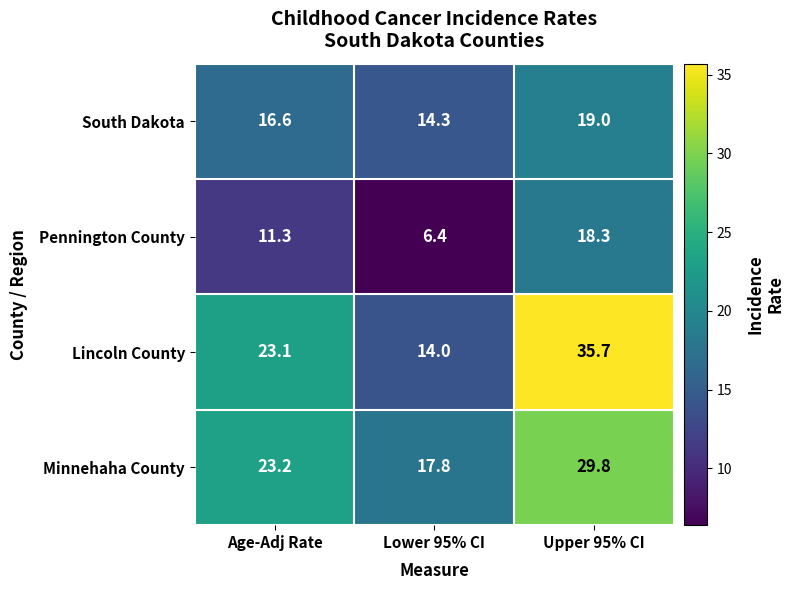

What is the difference between the maximum and minimum values in the Minnehaha County series?

12.0